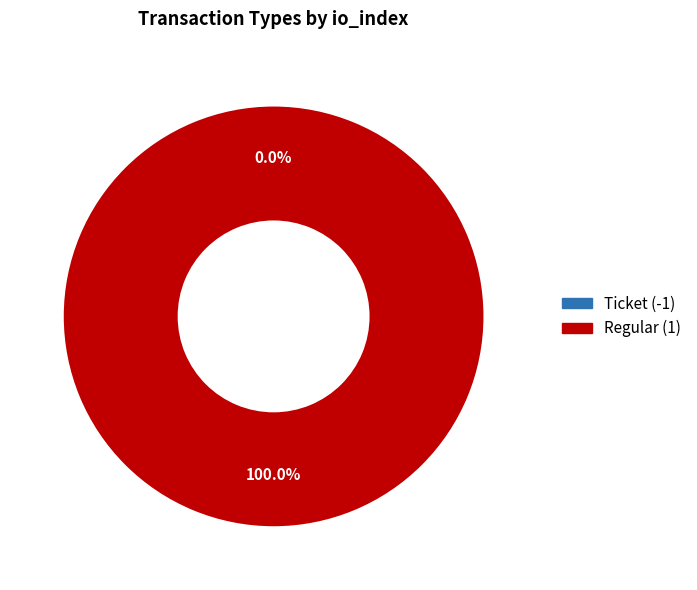

Does Ticket (-1) account for over 50% of the chart?

No